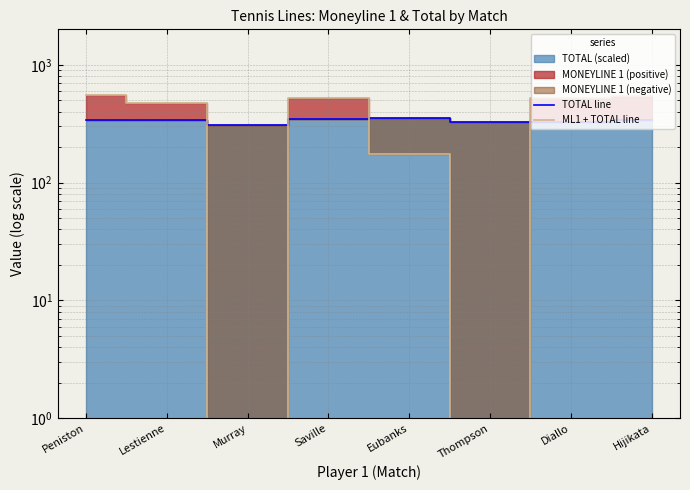

Reading left to right, transcribe all the data shown in this chart.

TOTAL line: Peniston=337.5	Lestienne=337.5	Murray=307.5	Saville=345.0	Eubanks=352.5	Thompson=330.0	Diallo=330.0	Hijikata=337.5
ML1 + TOTAL line: Peniston=554.5	Lestienne=473.5	Murray=-461.5	Saville=520.0	Eubanks=173.5	Thompson=-40.0	Diallo=521.0	Hijikata=538.5